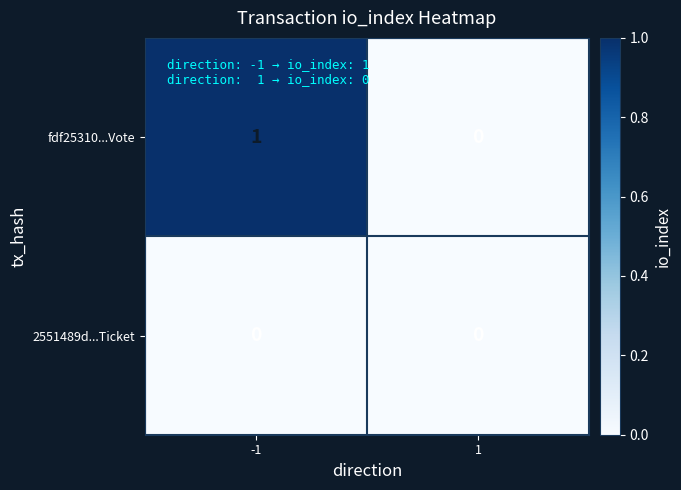

Is it true that 2551489d...Ticket equals 0 at 1?

True